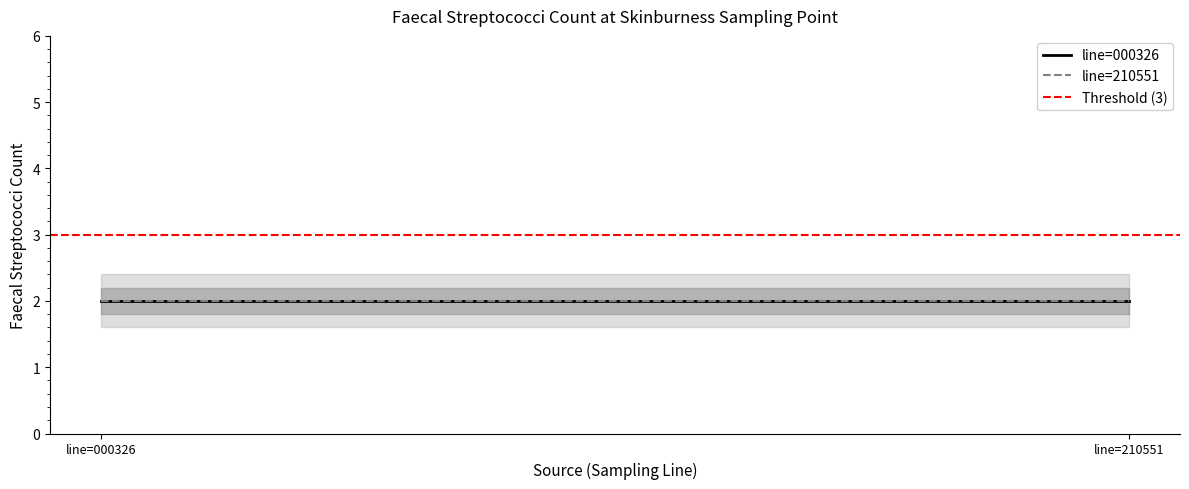

Between line=210551 and line=000326, which is larger?

line=210551